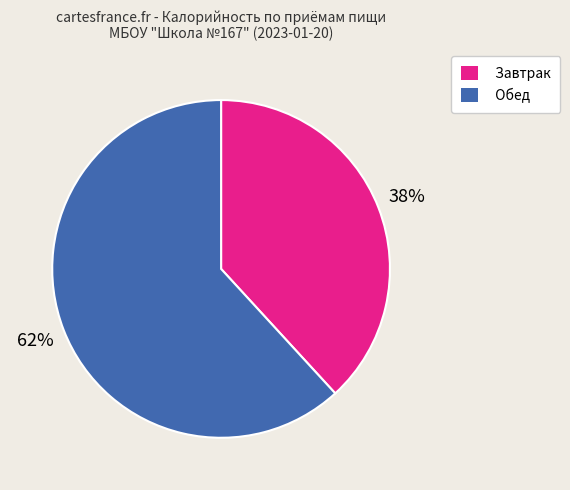

To the nearest percent, what is the difference between the largest and smallest slice percentages?

24%